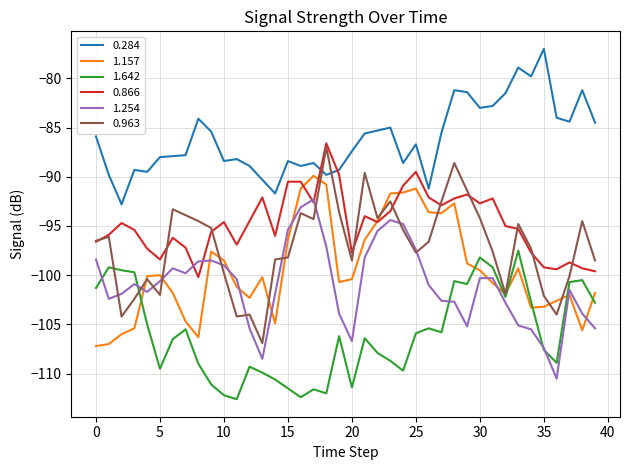

What is the maximum value shown in the chart?

-77.0